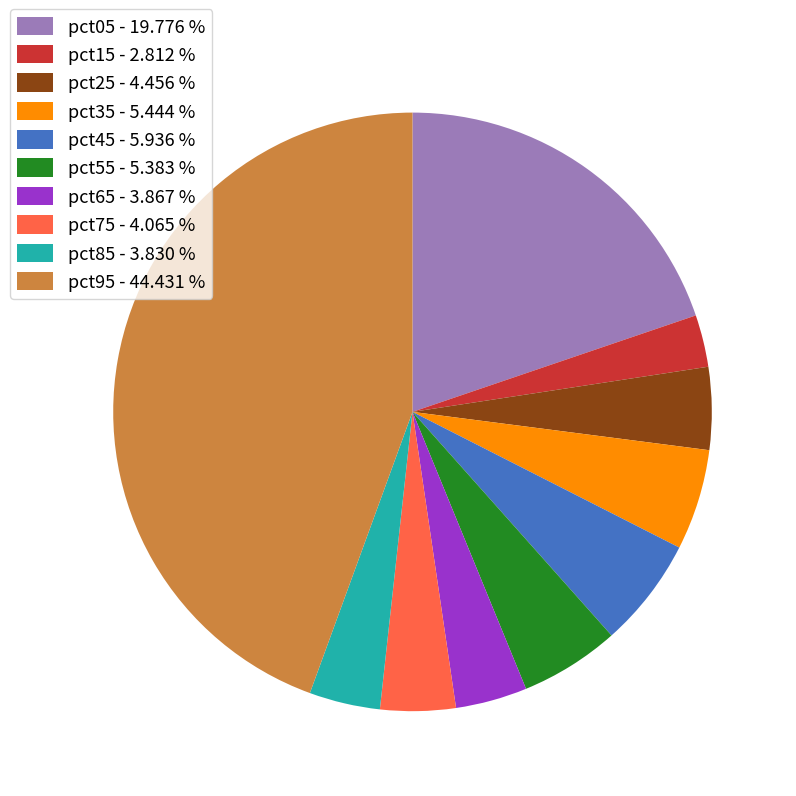

Which slice is the largest?

pct95